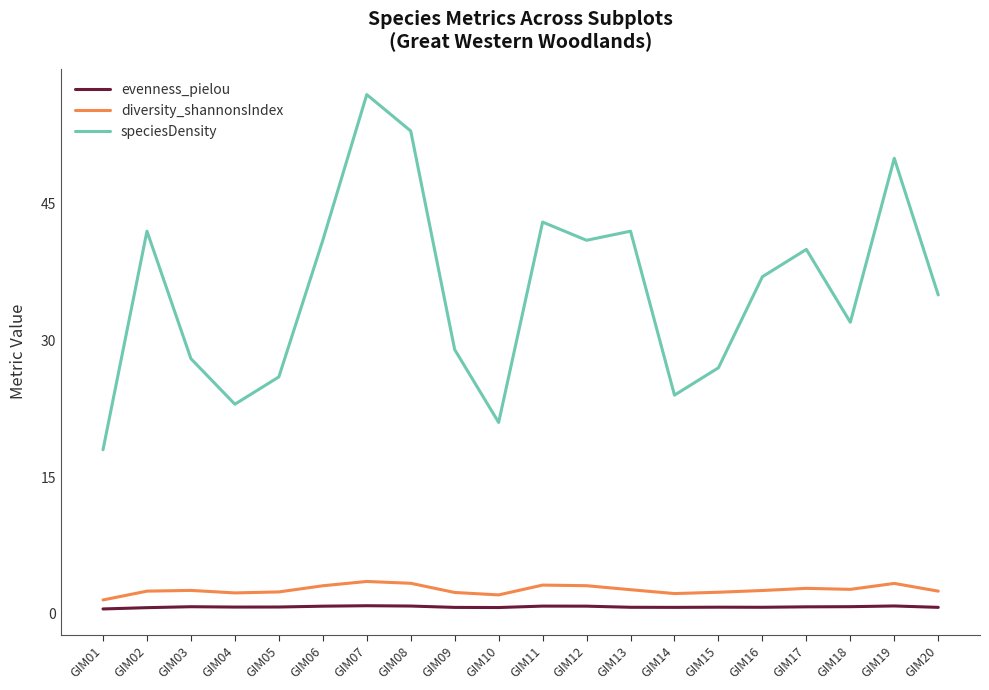

Which category has the highest value across all series?

GIM07